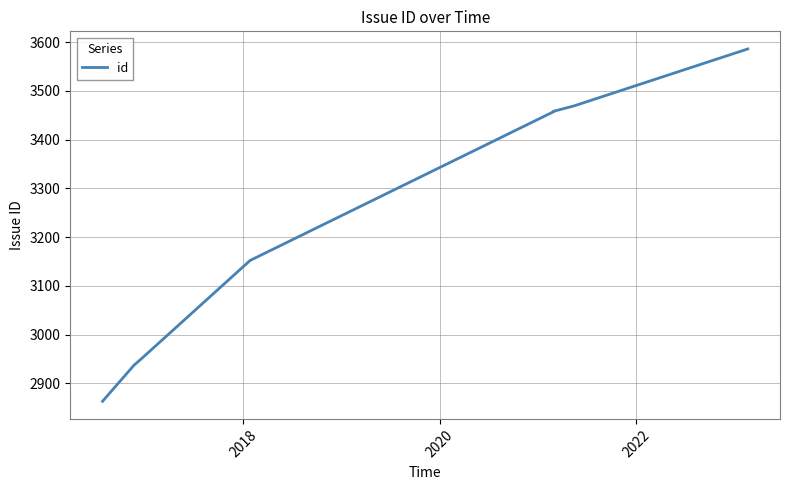

What is the value of the 5th point from the left?

3457